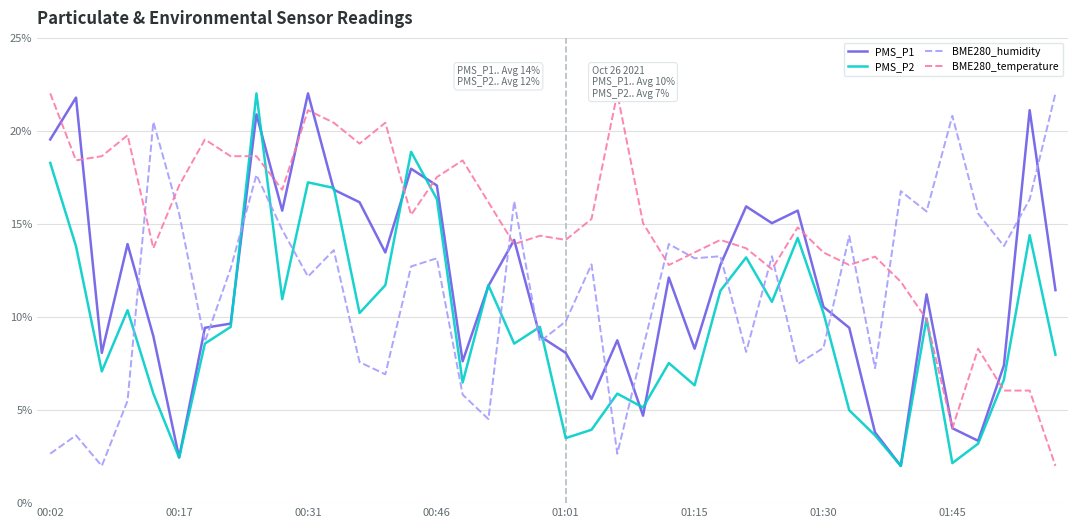

What is the sum of all PMS_P2 values?

383.3